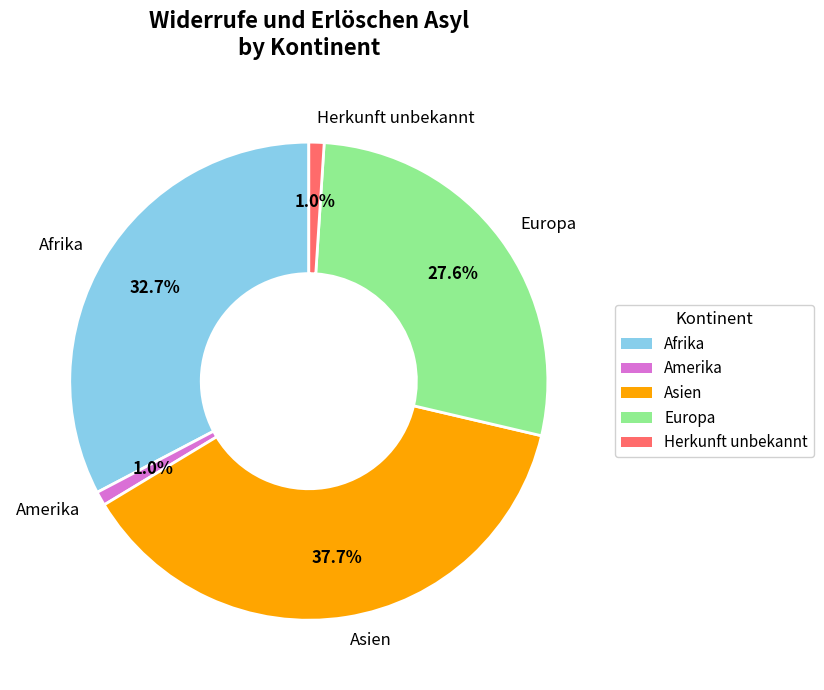

Is it true that Herkunft unbekannt is 9% of the pie?

False